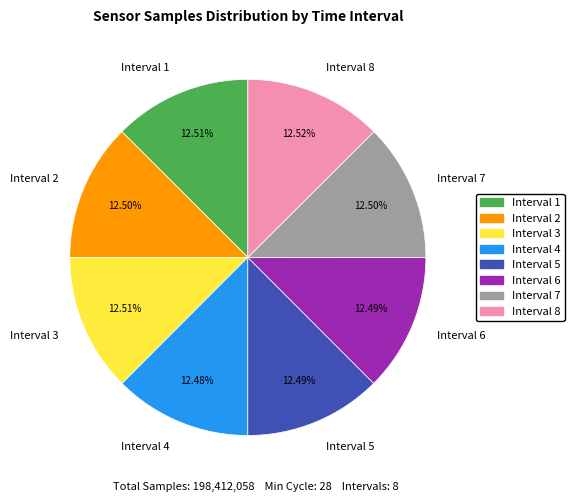

Do Interval 5 and Interval 4 together represent more than half of the pie?

No